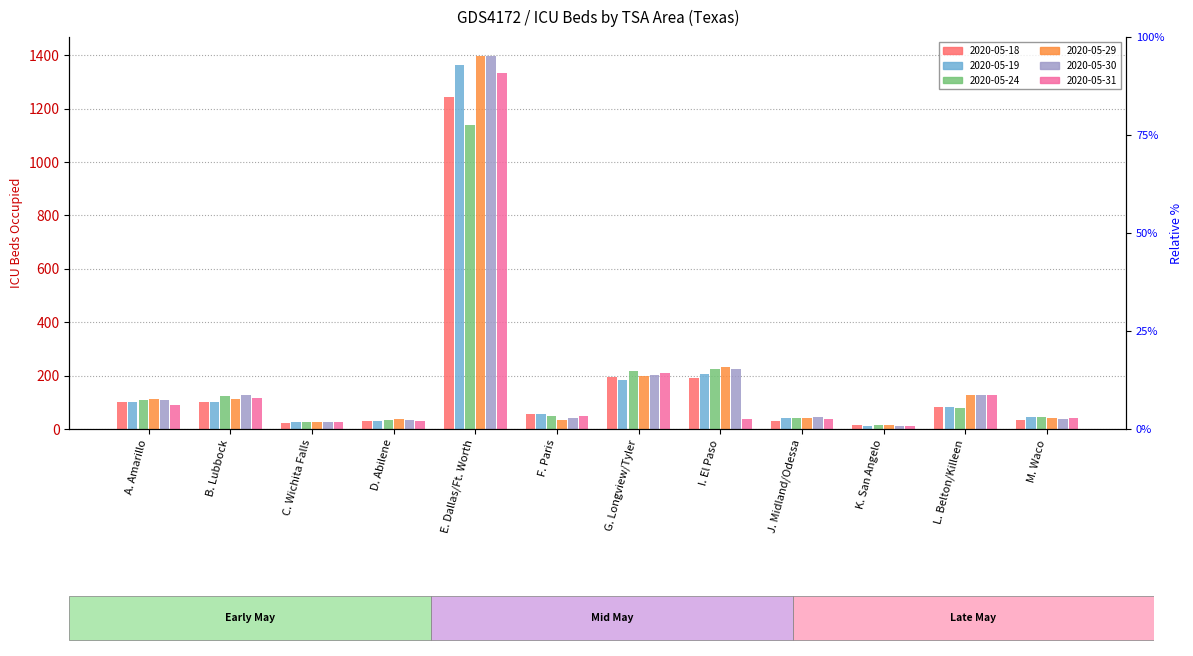

Which category has the lowest value in the 2020-05-18 series?

K. San Angelo